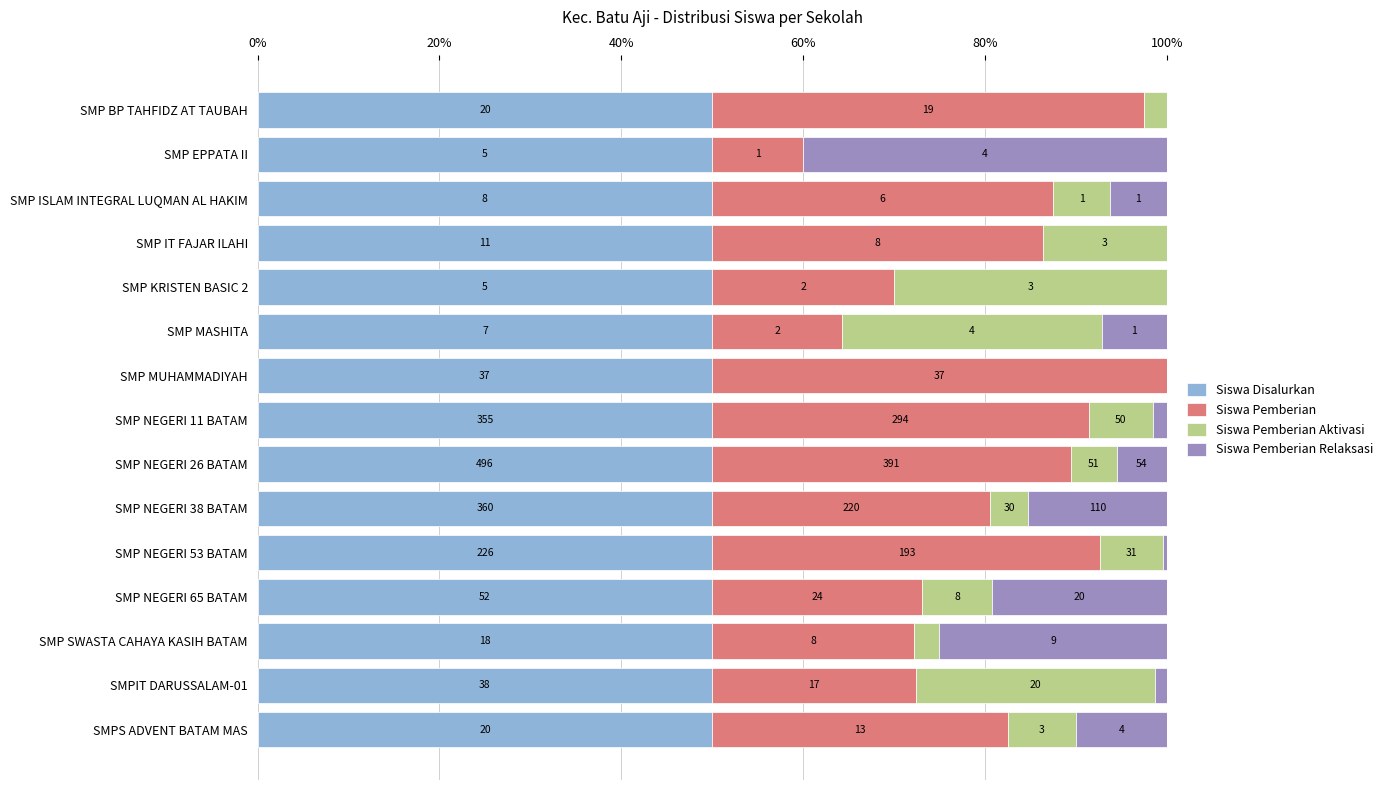

What are all the series names shown in the legend?

Siswa Disalurkan, Siswa Pemberian, Siswa Pemberian Aktivasi, Siswa Pemberian Relaksasi